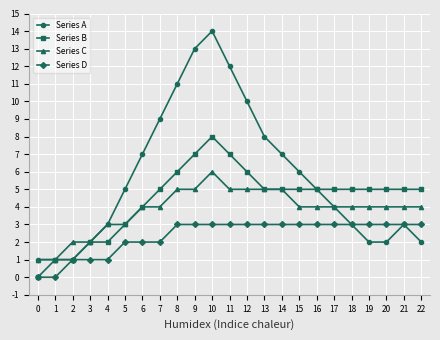

What is the total value across all series at 17?

16